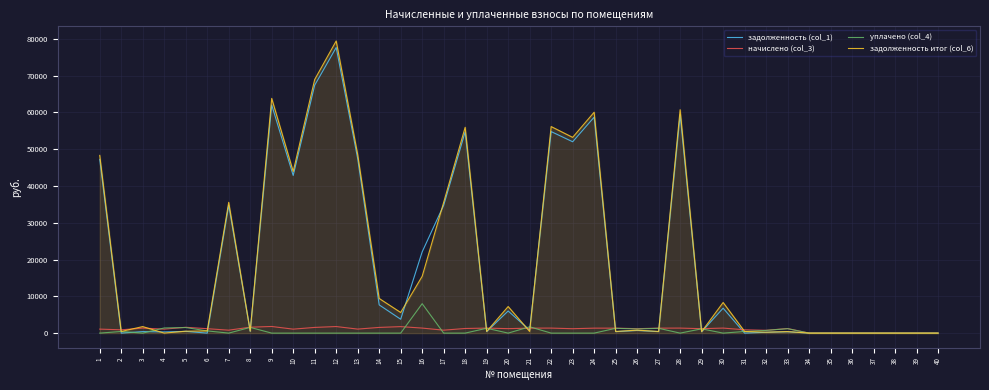

What is the average value of the начислено (col_3) series?

1055.4